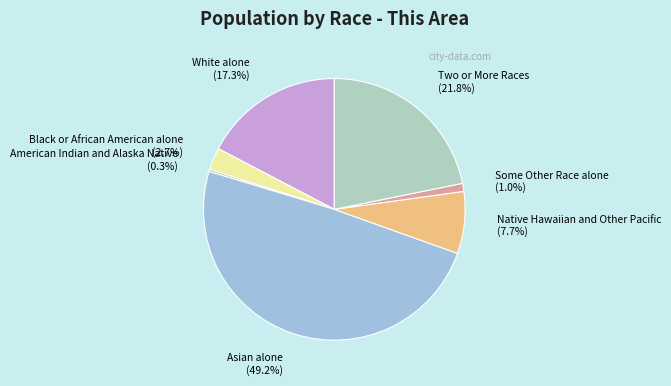

Approximately how many times larger is the value at Native Hawaiian and Other Pacific compared to White alone?

0.4